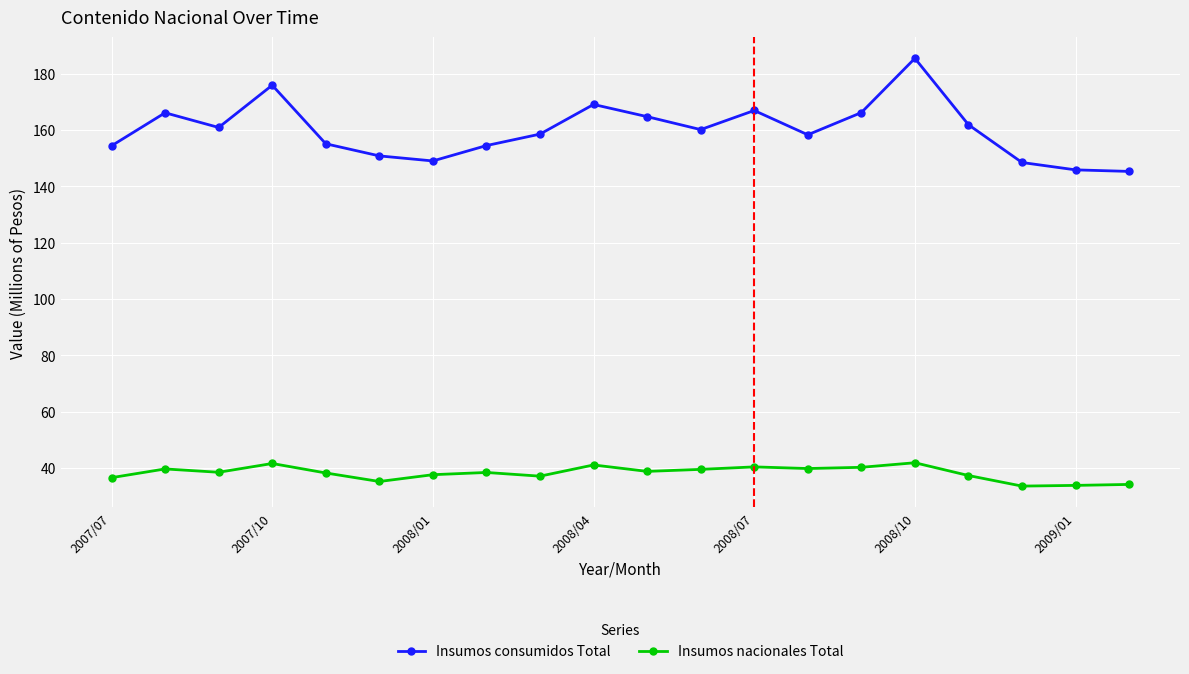

Which series has the largest range (max minus min)?

Insumos consumidos Total